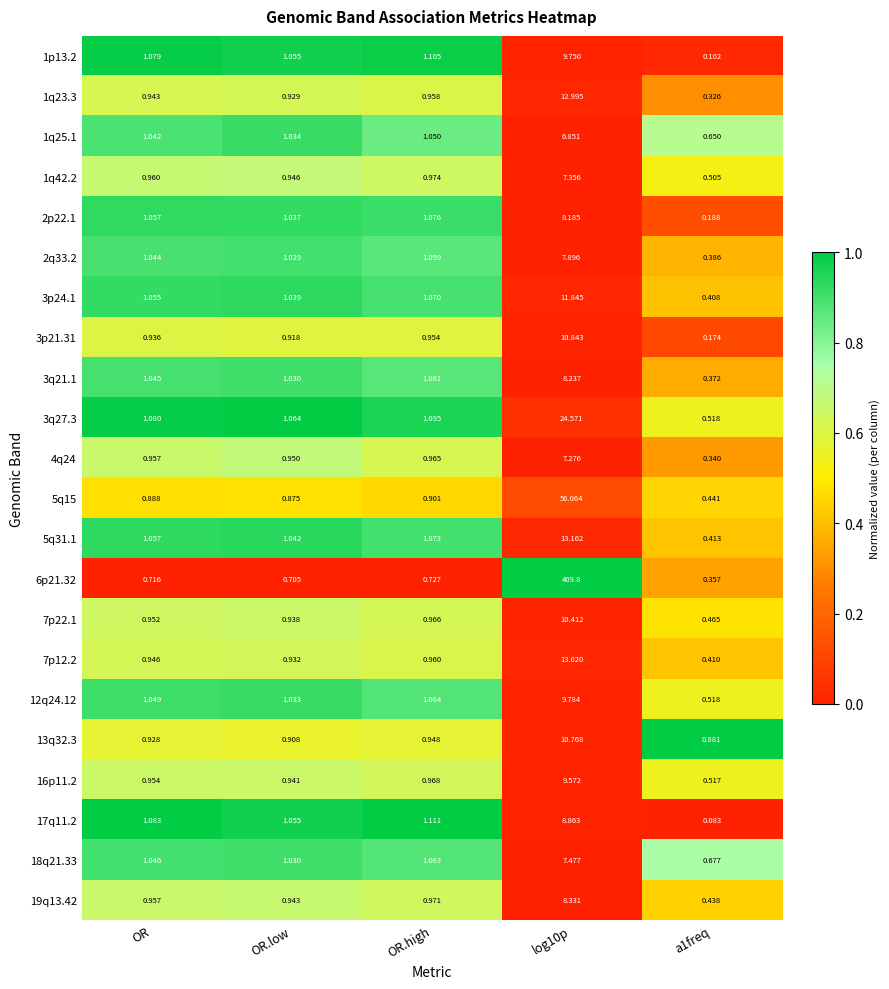

How many data points does each series have?

5